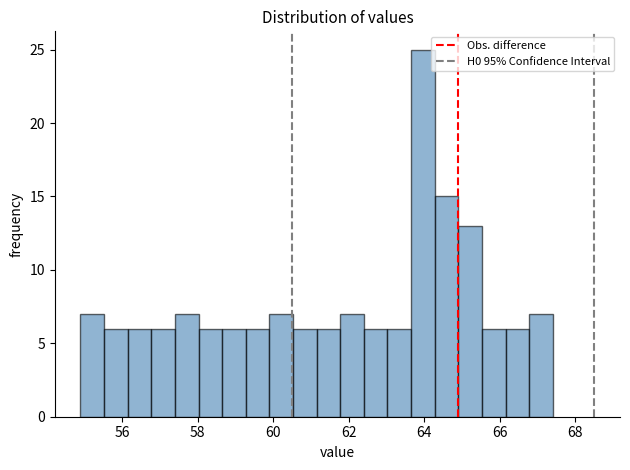

Around what value on the x-axis is the tallest bar? Give the approximate position of its centre, as read against the axis.

64.0